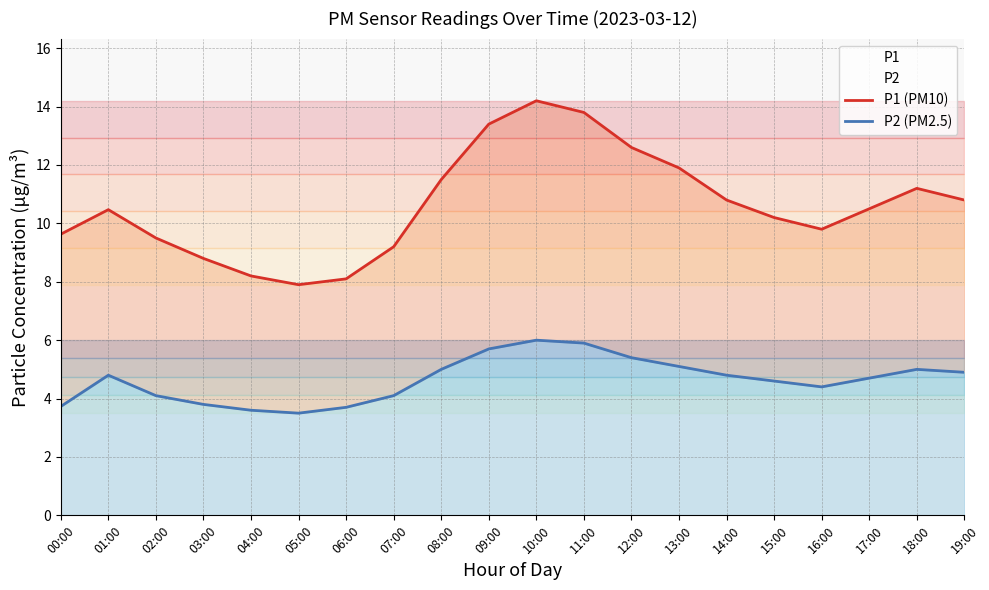

Reading left to right, what are all the values shown in this chart?

P1 (PM10): 9.6	10.5	9.5	8.8	8.2	7.9	8.1	9.2	11.5	13.4	14.2	13.8	12.6	11.9	10.8	10.2	9.8	10.5	11.2	10.8
P2 (PM2.5): 3.7	4.8	4.1	3.8	3.6	3.5	3.7	4.1	5.0	5.7	6.0	5.9	5.4	5.1	4.8	4.6	4.4	4.7	5.0	4.9